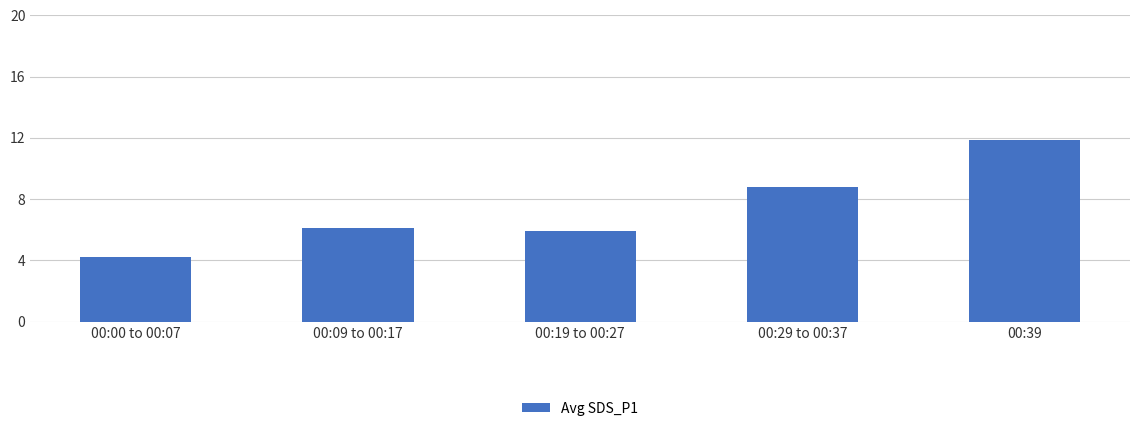

At which label is the value closest to 8?

00:29 to 00:37